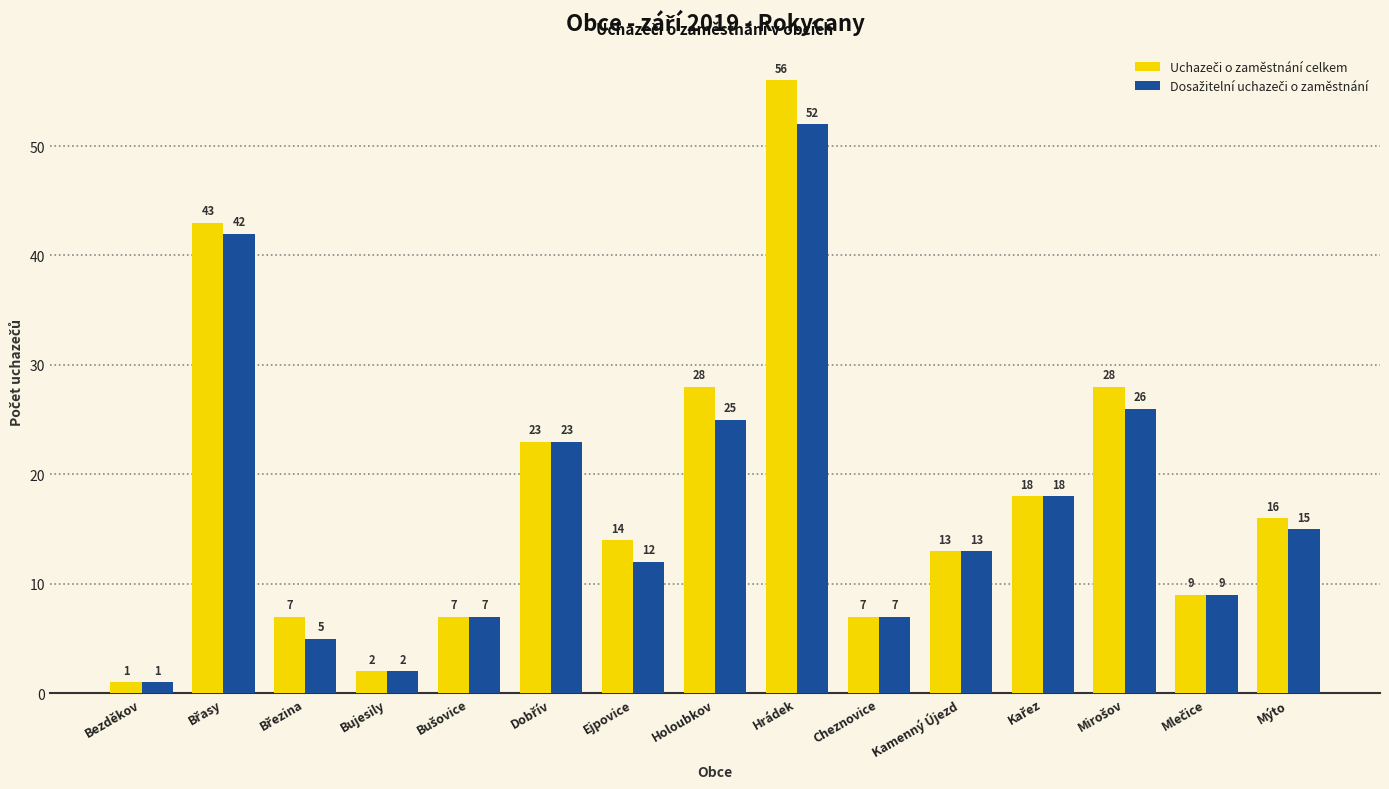

What is the total value across all series at Hrádek?

108